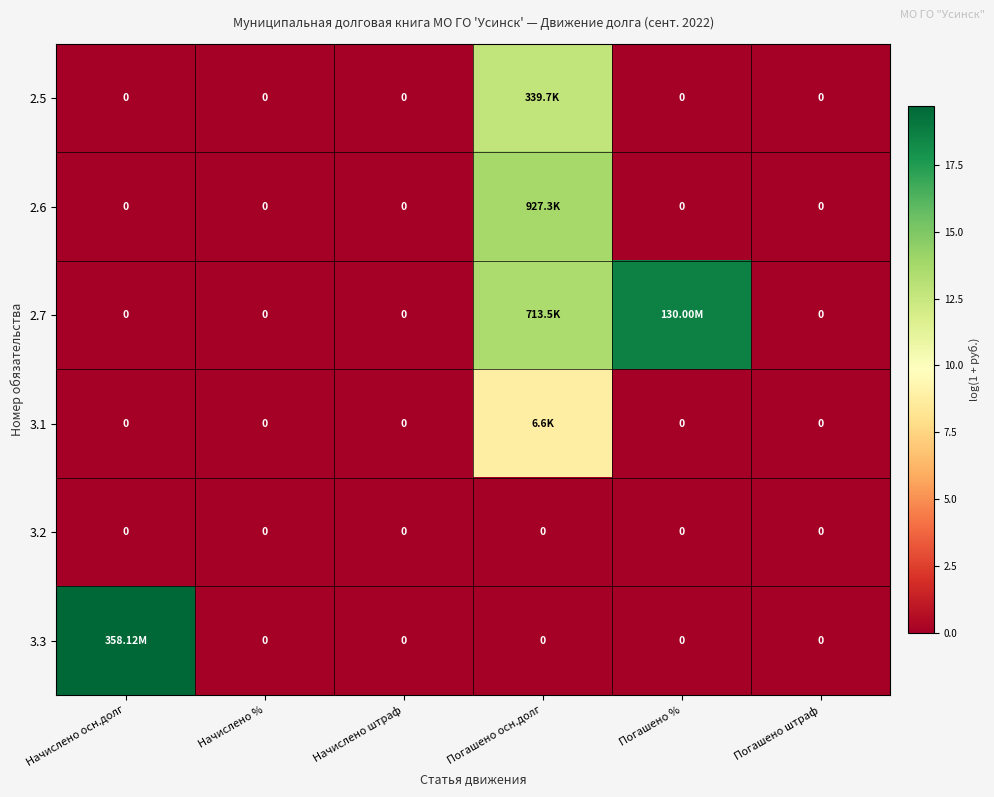

Rank the series by their maximum value, from lowest to highest.

3.2, 3.1, 2.5, 2.6, 2.7, 3.3